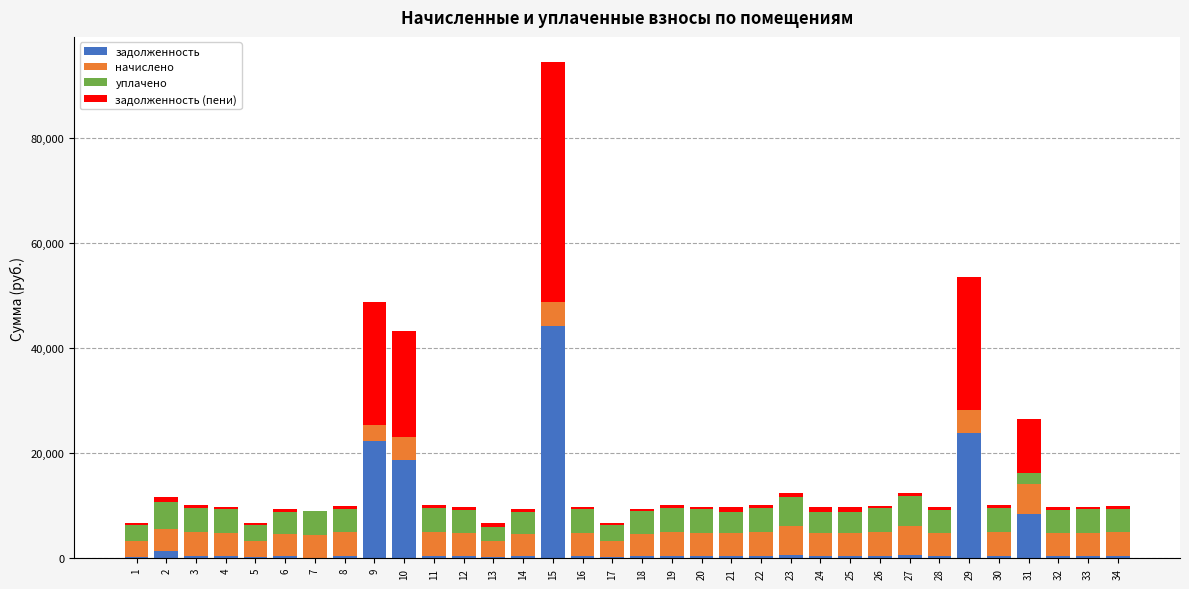

At which category is the sum across all series the highest?

15